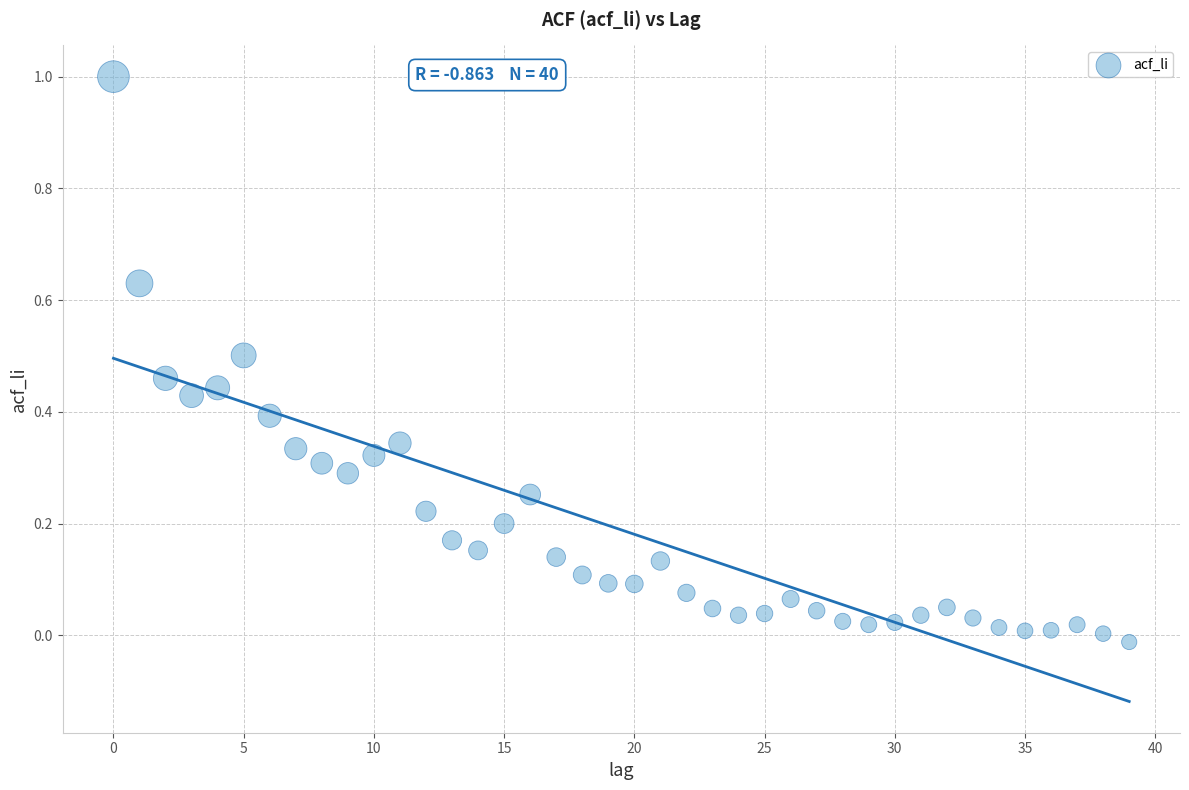

What is the range of Y values (max minus min)?

1.0